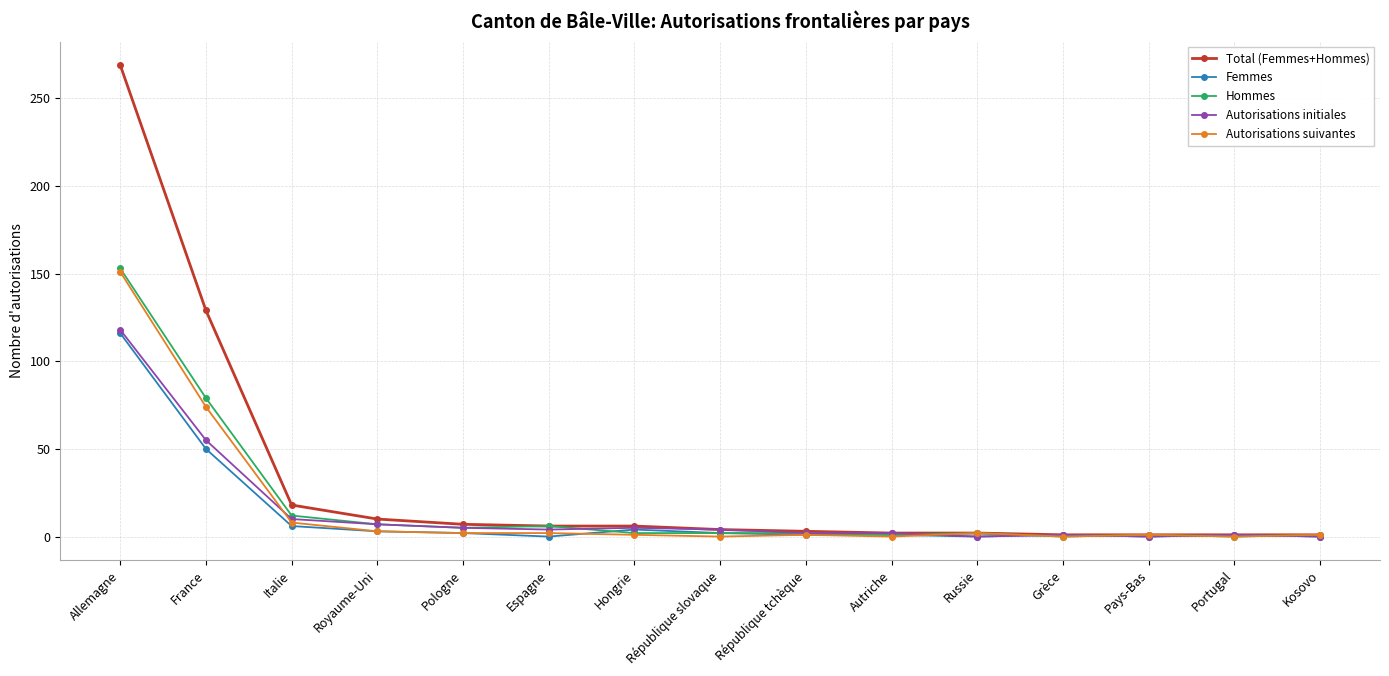

At which label does Femmes first exceed 1?

Allemagne